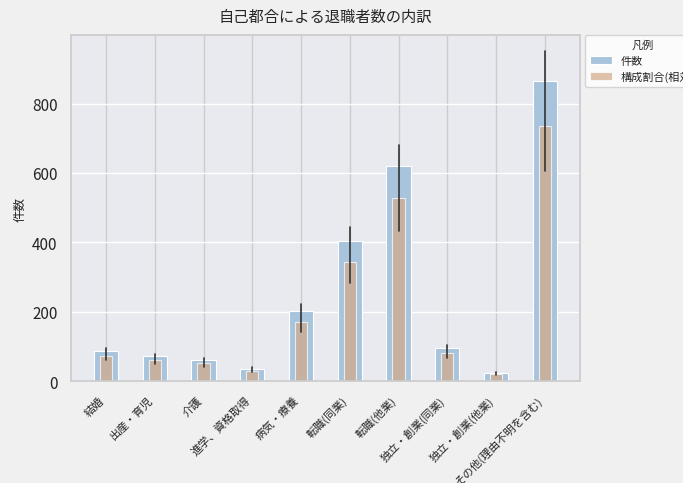

How many bars are there in each group?

2